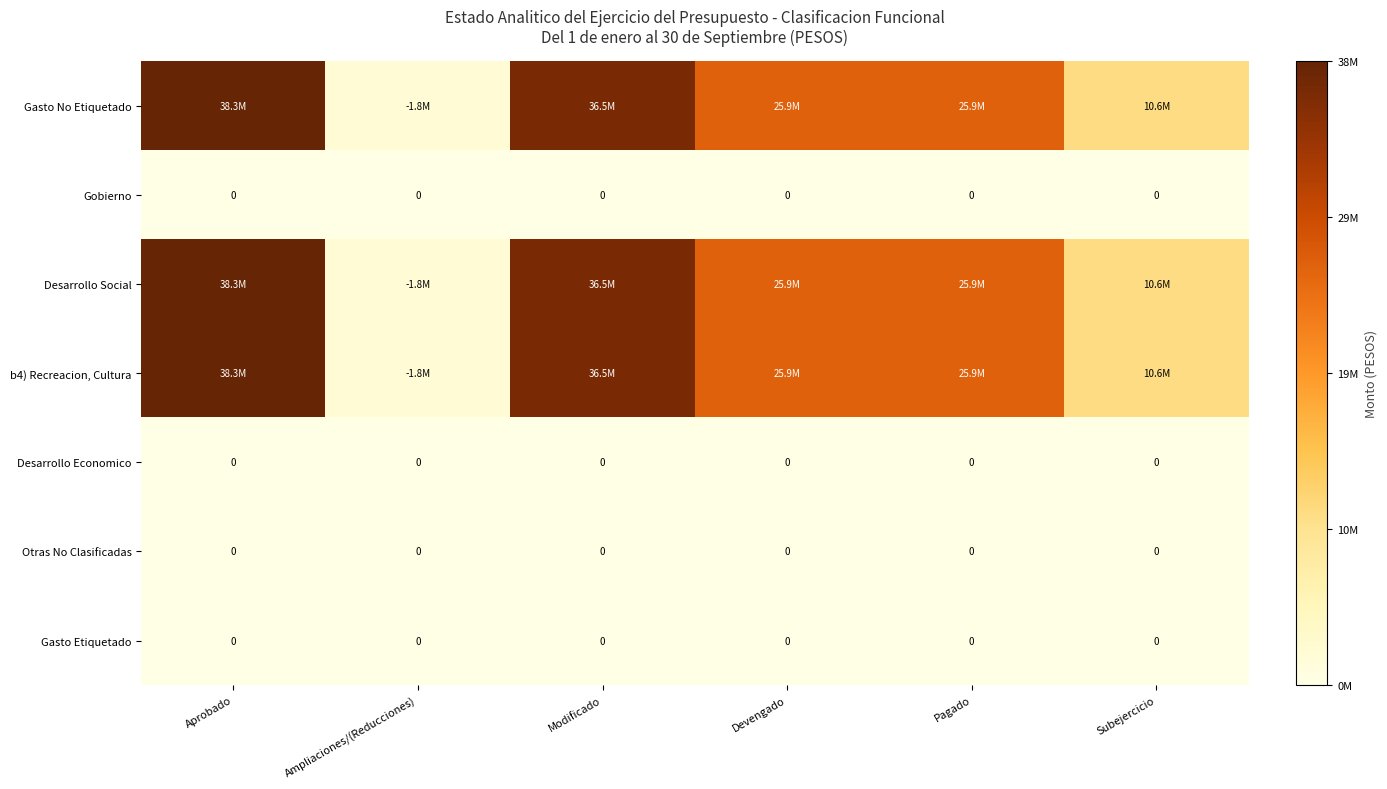

The value of Gasto Etiquetado at Devengado is 0. True or false?

True